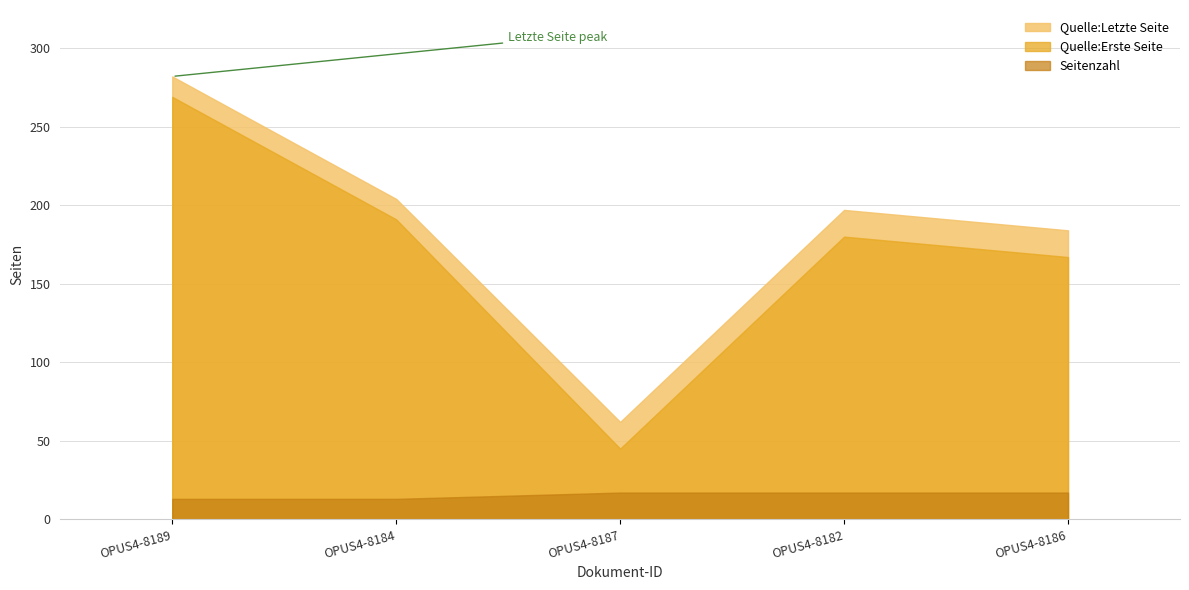

True or false: Seitenzahl and Quelle:Erste Seite intersect in this chart.

False